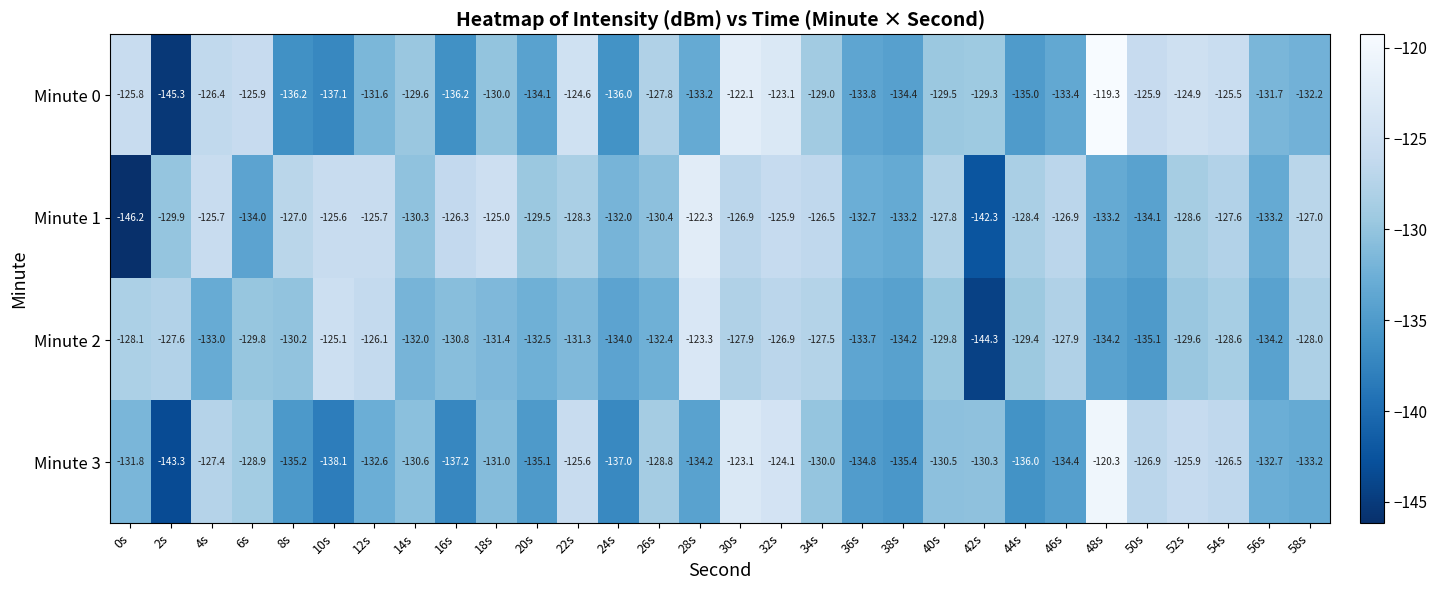

Which series changed the most between 2s and 32s?

Minute 0